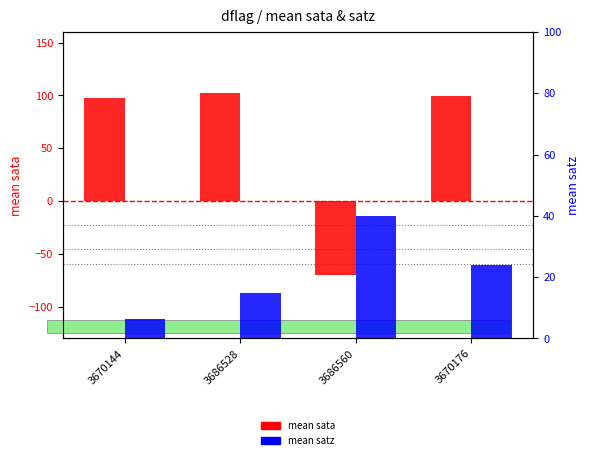

What is the label of the 4th bar from the right?

3670144